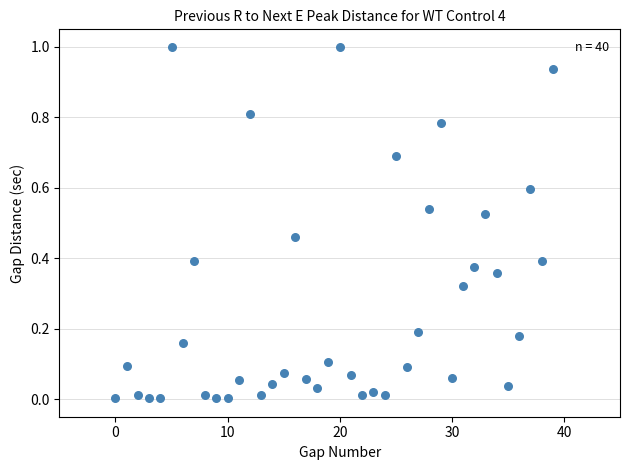

What is the range of Y values (max minus min)?

1.0